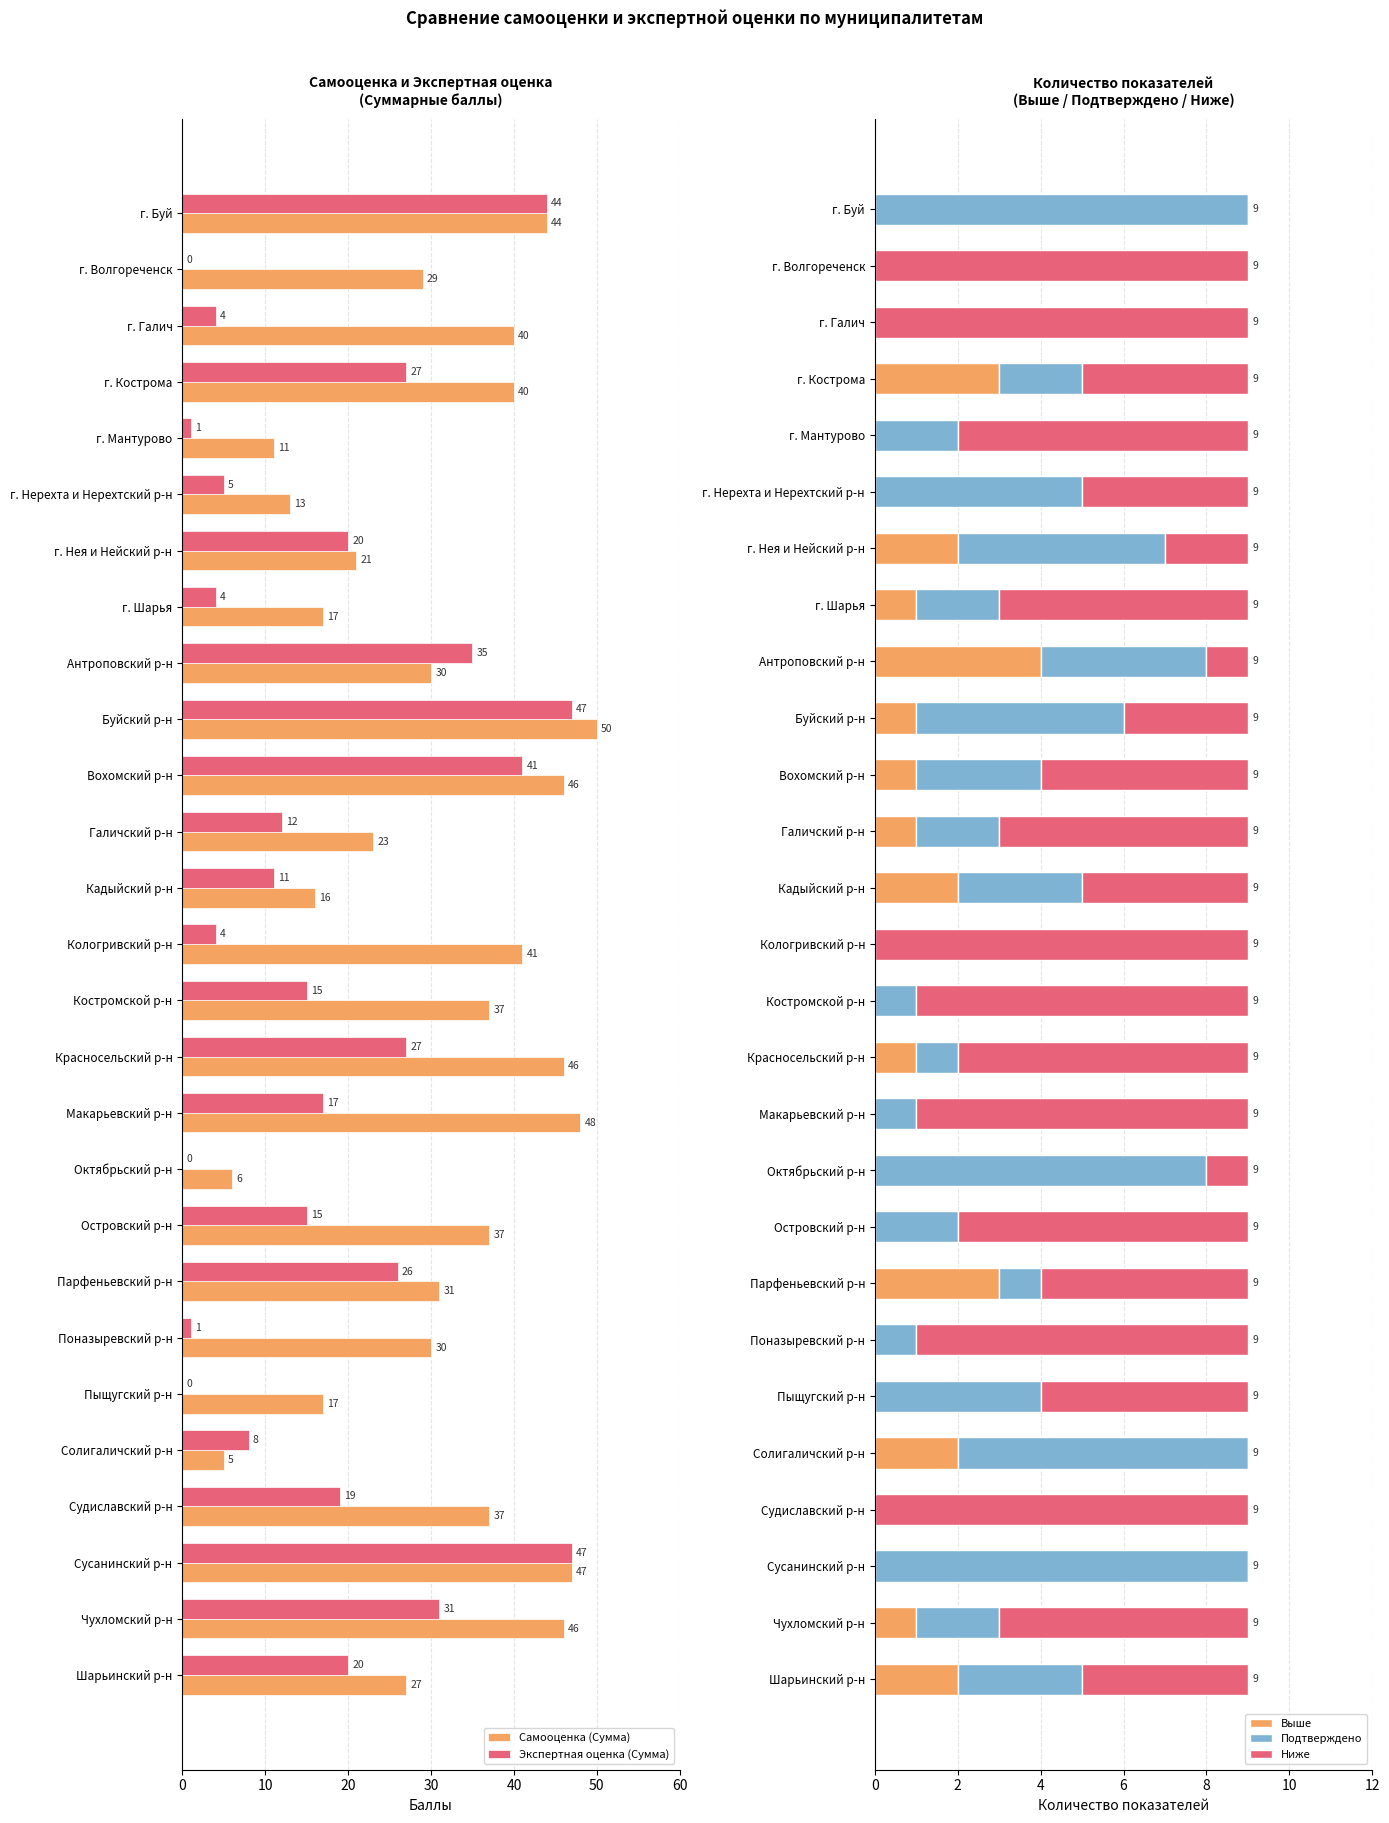

What are all the series names shown in the legend?

Самооценка (Сумма), Экспертная оценка (Сумма), Выше, Подтверждено, Ниже